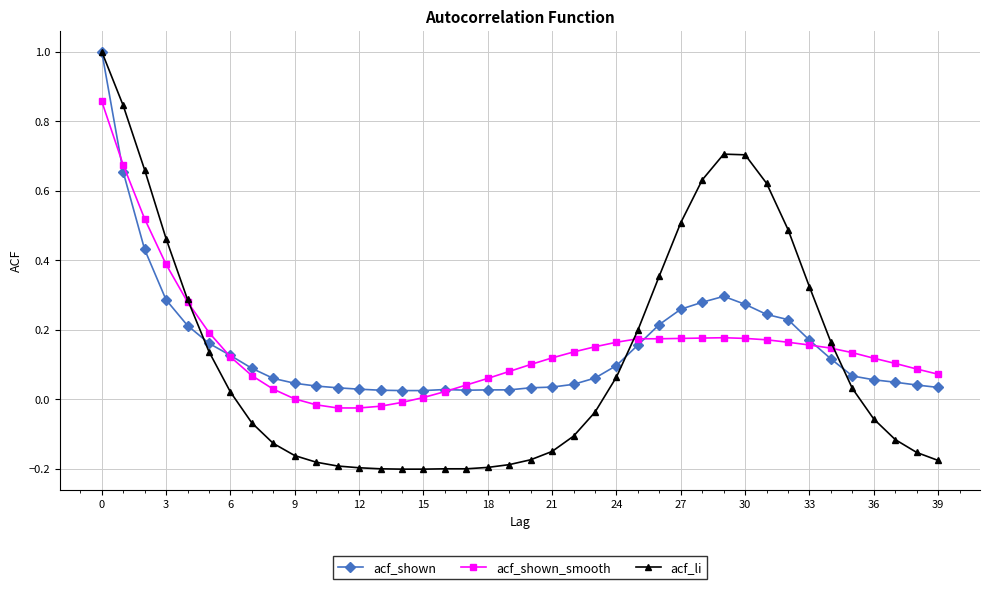

Which series has the largest range (max minus min)?

acf_li